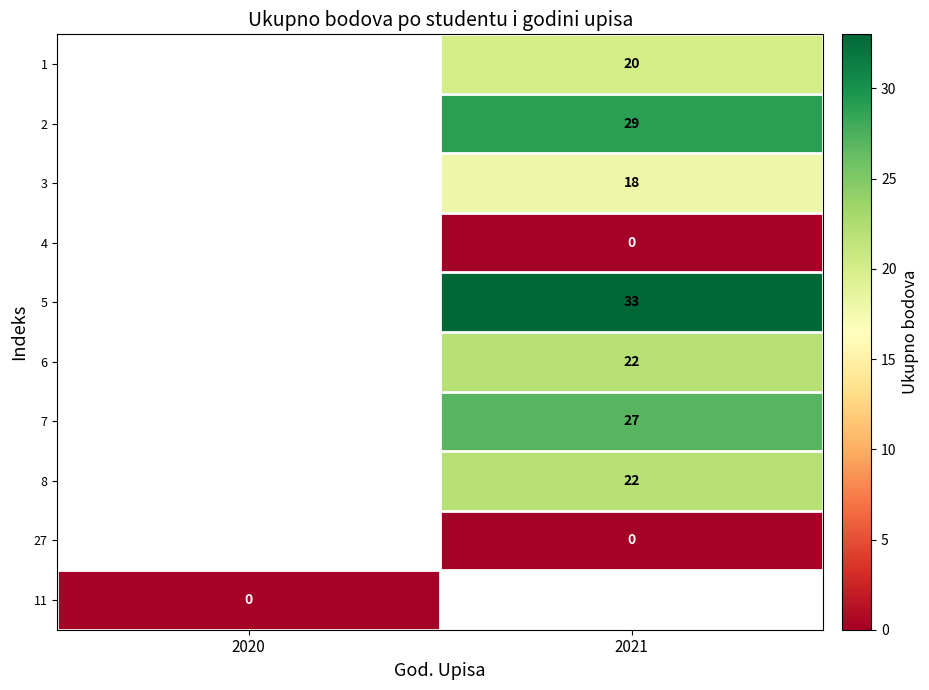

The 6 series shows 22 at 2021. True or false?

True